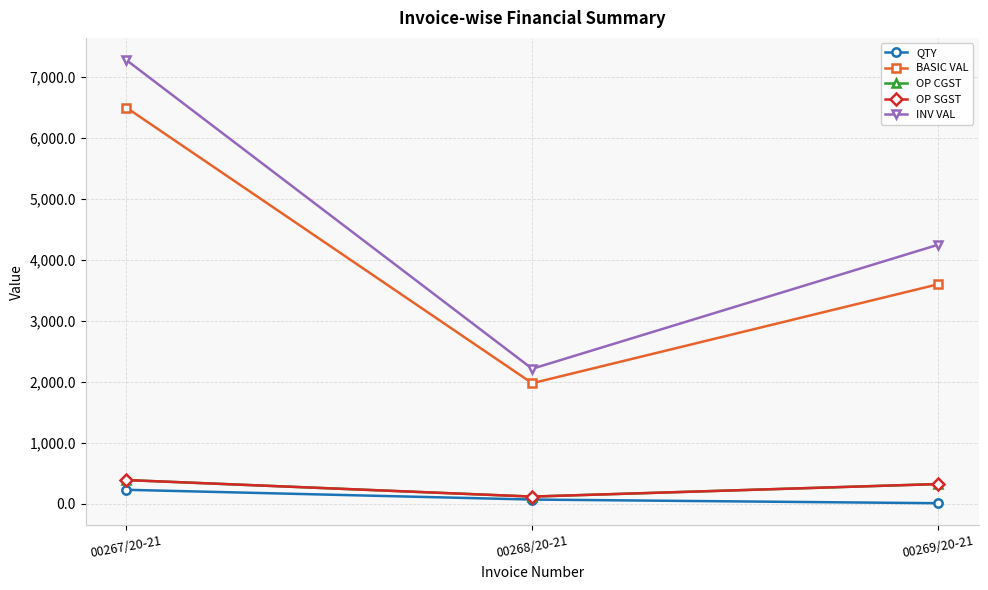

What is the smallest value displayed?

10.0